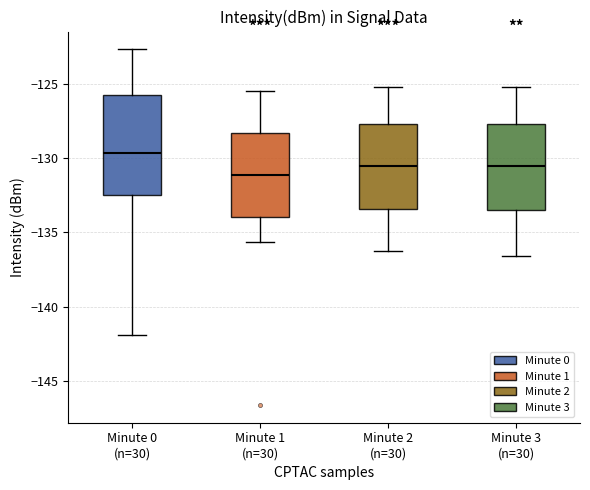

Where does the lower whisker of the box for Minute 3 (n=30) end on the y-axis? The values are not printed on the chart, so give them approximately, as read against the axis.

-136.5